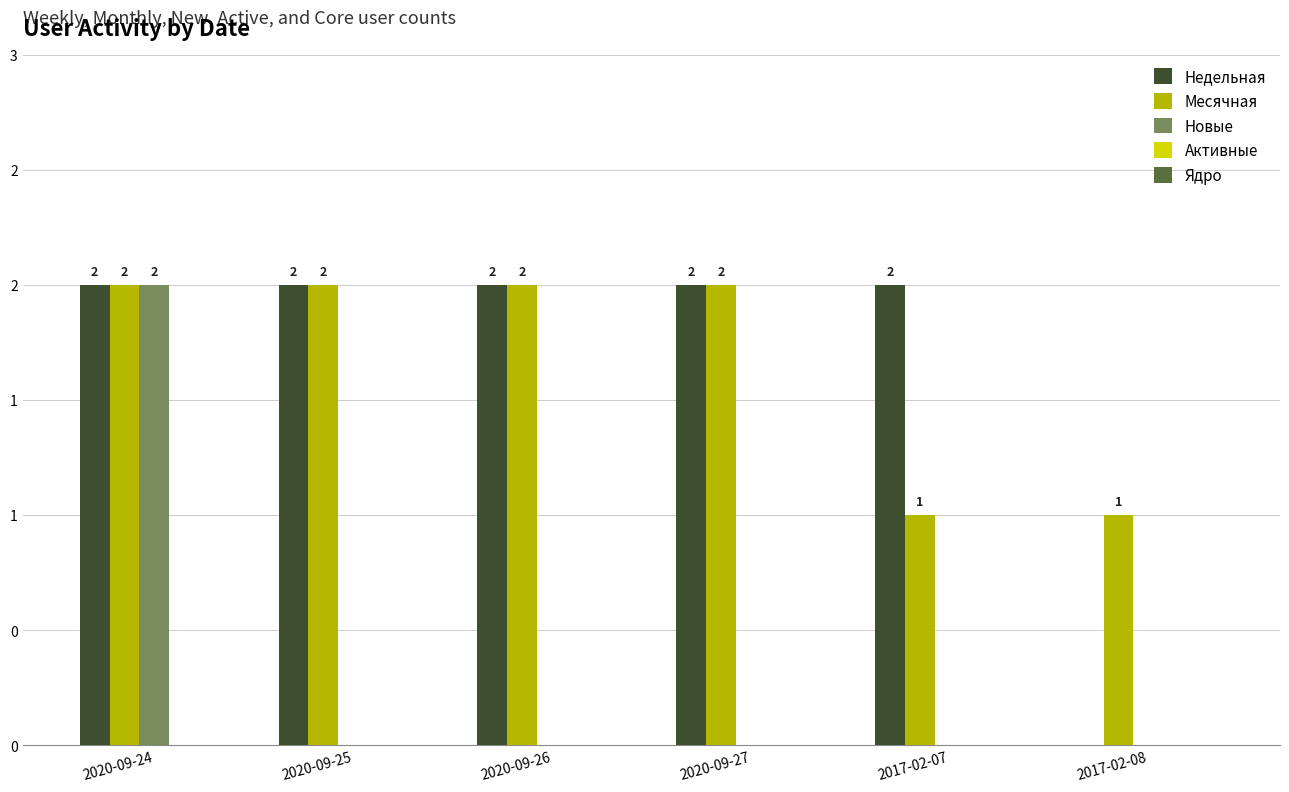

Does the chart contain stacked bars?

No